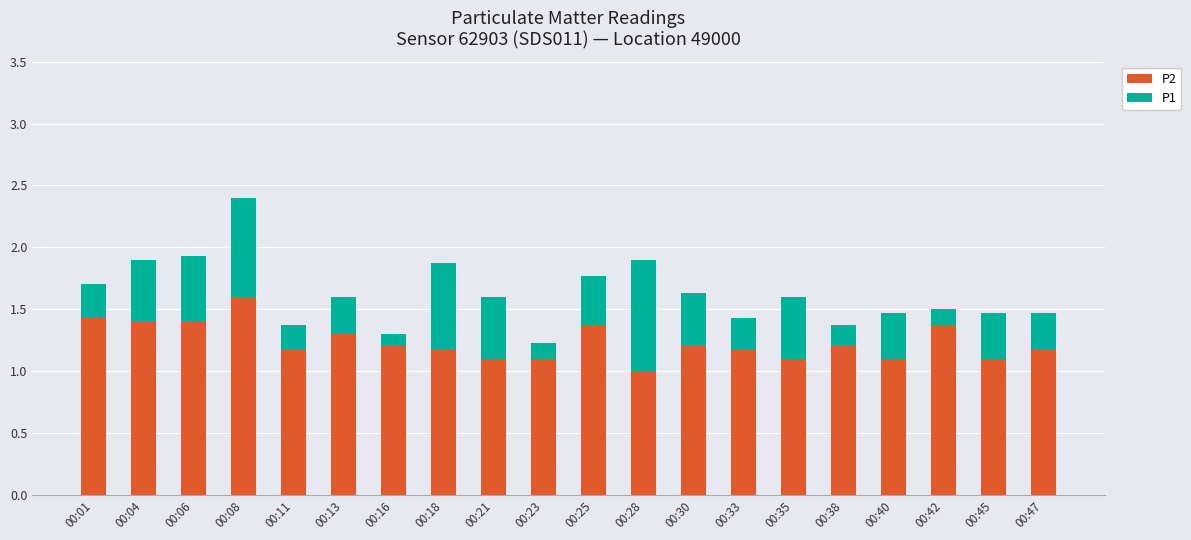

The value of P2 at 00:23 is 0.3. True or false?

False